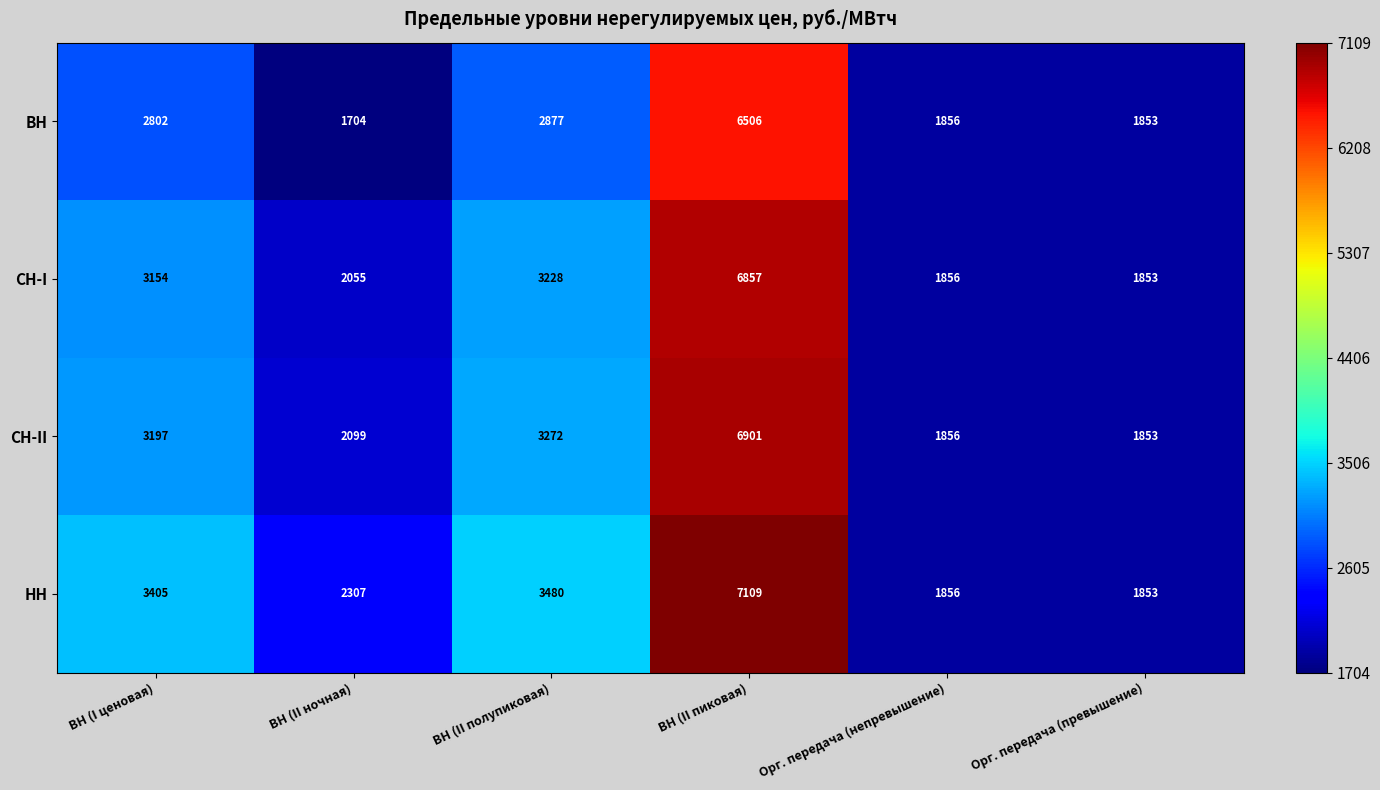

Rank the categories by НН value from lowest to highest.

Орг. передача (превышение), Орг. передача (непревышение), ВН (II ночная), ВН (I ценовая), ВН (II полупиковая), ВН (II пиковая)